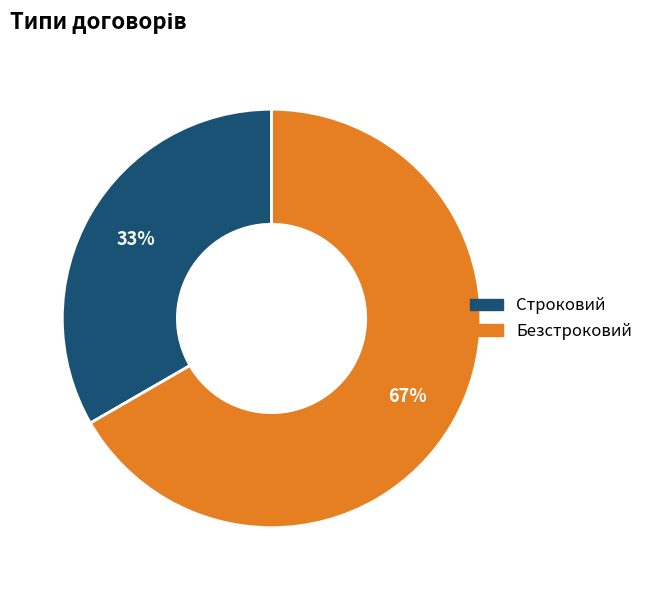

Which slice represents more than half of the pie?

Безстроковий